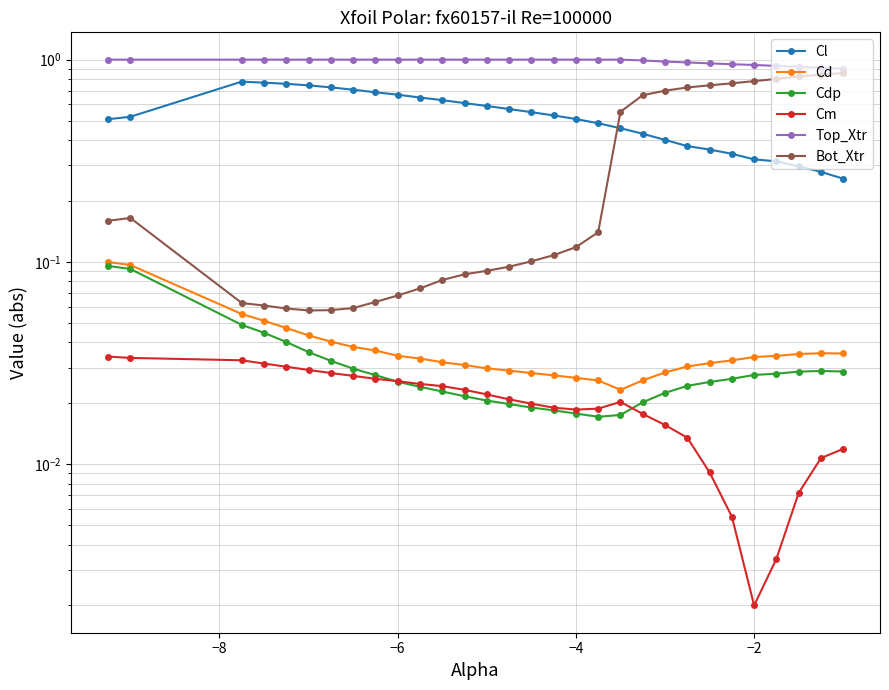

Does the chart display data point markers on the line(s)?

Yes